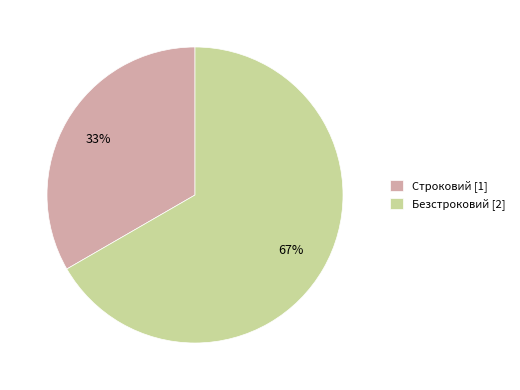

To the nearest percent, what is the average slice percentage?

50%